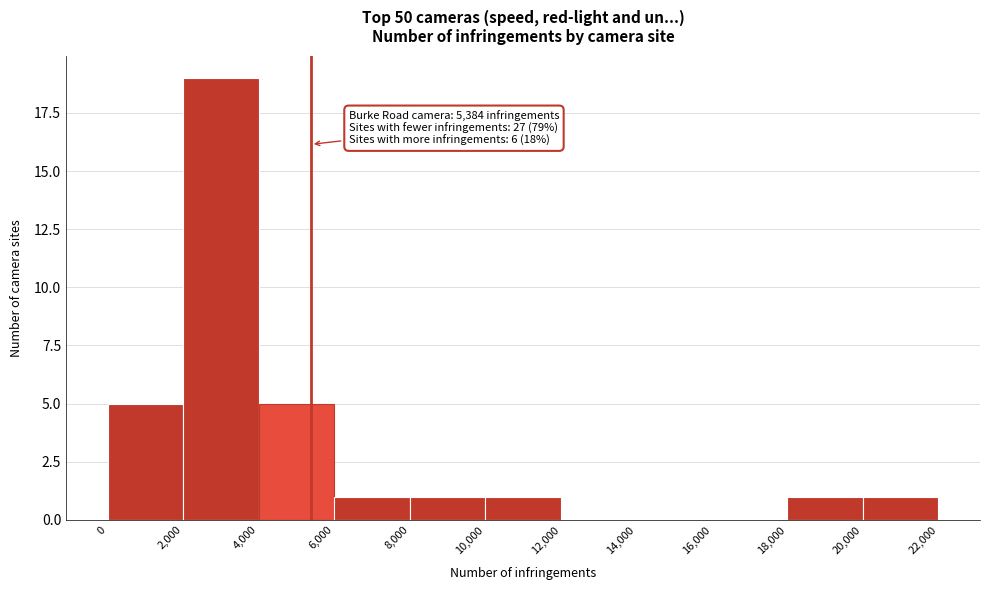

Over which range of the x-axis is the bar tallest?

2,000 to 4,000